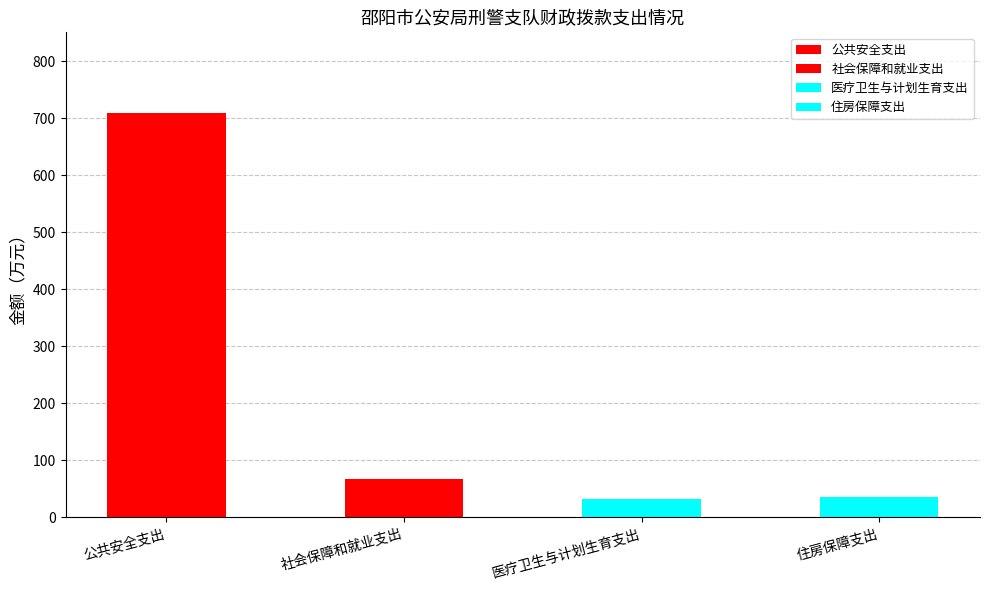

Reading left to right, transcribe all the data shown in this chart.

公共安全支出=709.1	社会保障和就业支出=66.4	医疗卫生与计划生育支出=32.8	住房保障支出=35.5